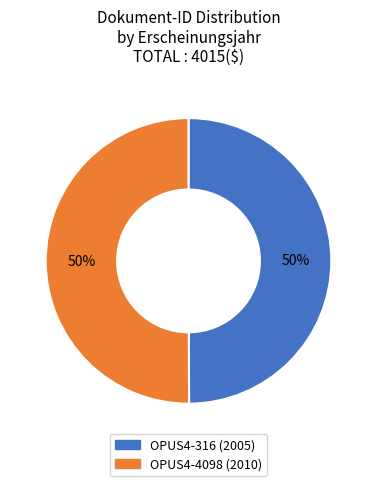

To the nearest percent, what is the average slice percentage?

50%